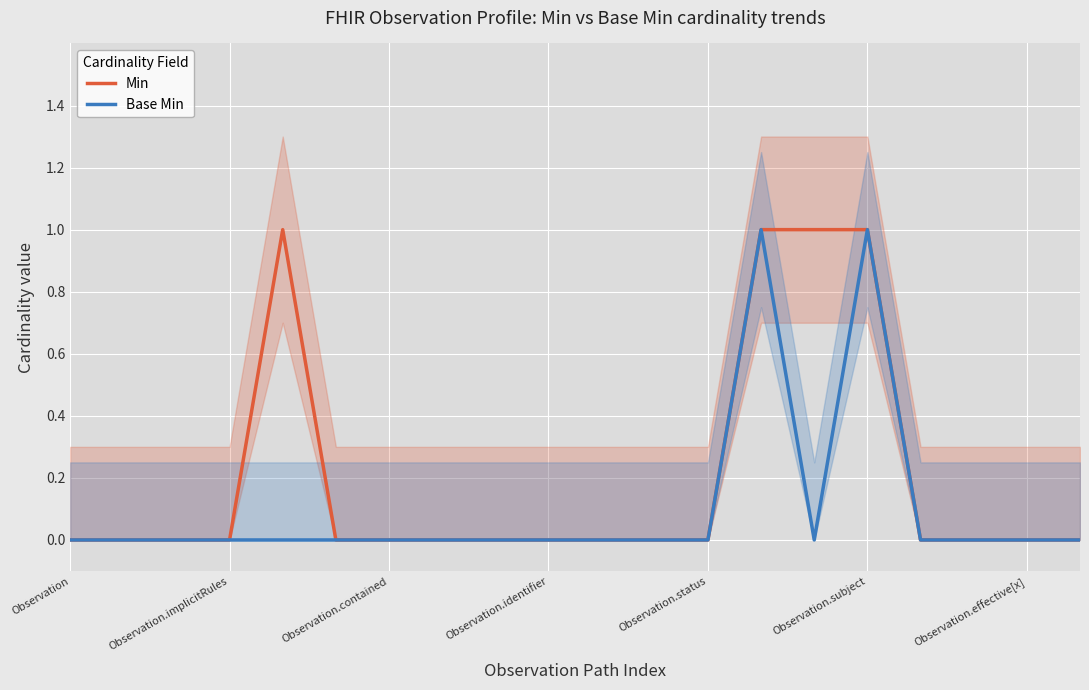

List the series in order of their peak value, highest first.

Min, Base Min